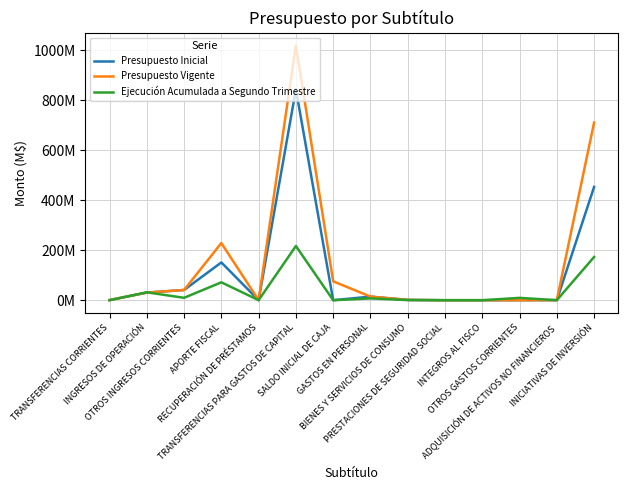

Which category has the highest value in the Ejecución Acumulada a Segundo Trimestre series?

TRANSFERENCIAS PARA GASTOS DE CAPITAL